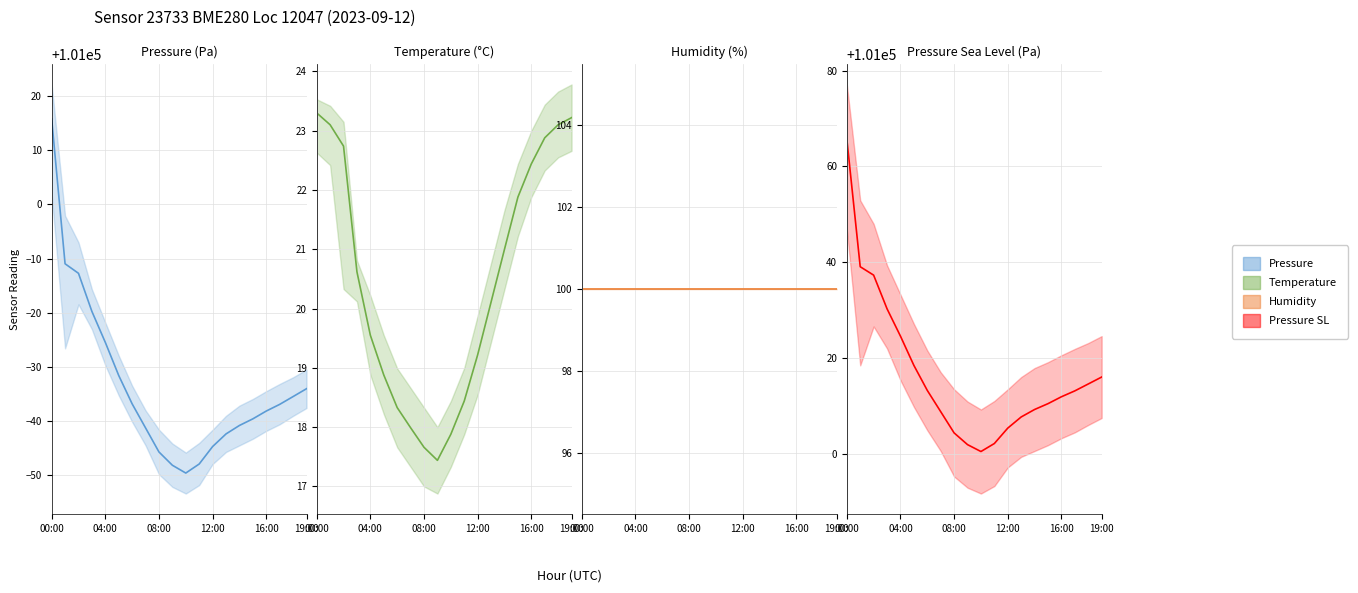

What is the difference between the maximum and minimum values in the Pressure SL series?

65.3